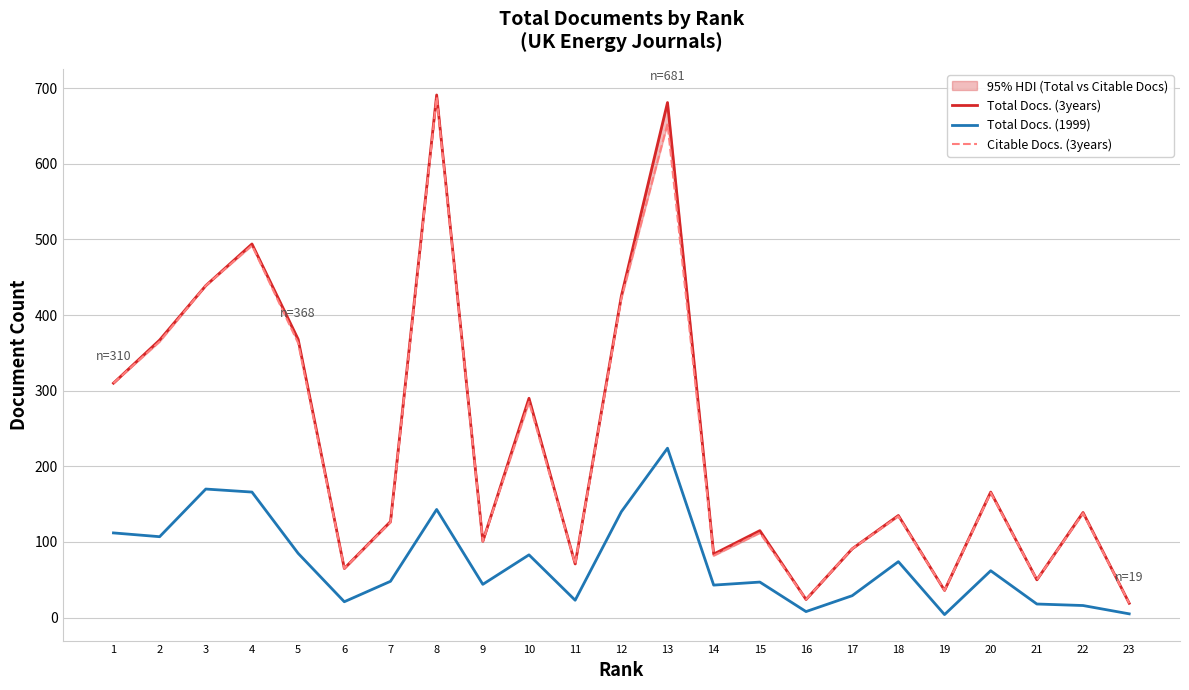

What are all the series names shown in the legend?

Total Docs. (3years), Total Docs. (1999), Citable Docs. (3years)